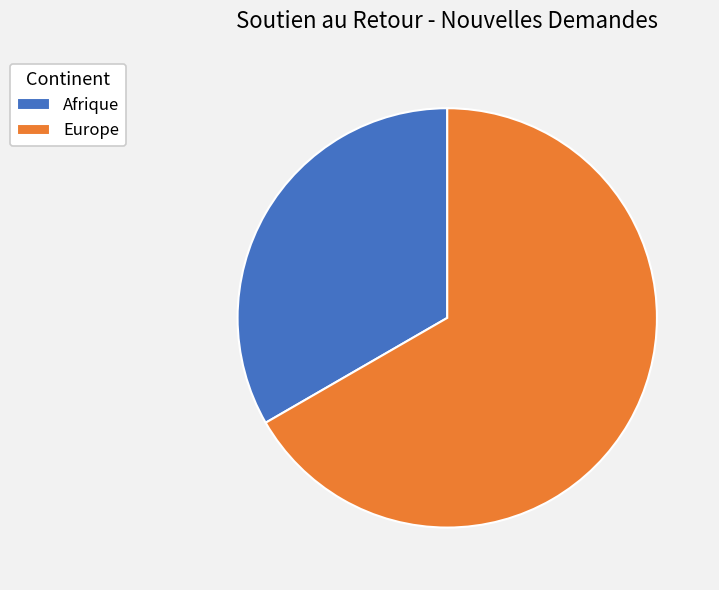

Combined, do Afrique and Europe account for over 50%?

Yes